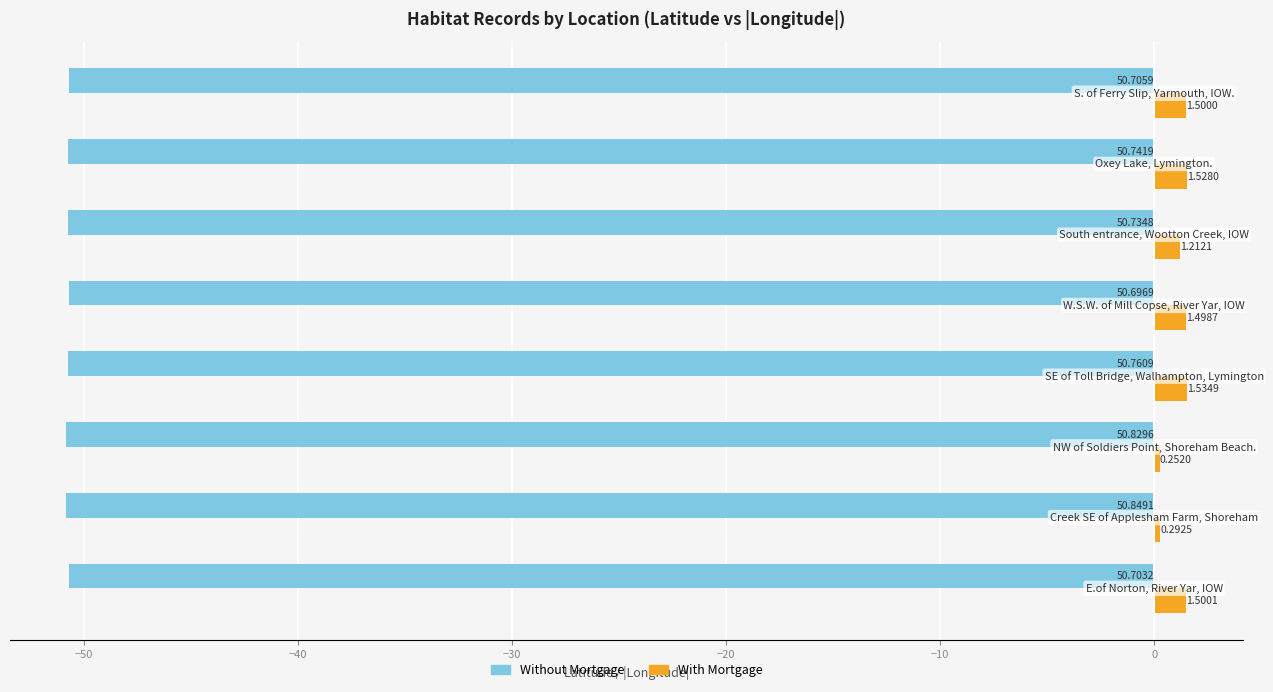

Rank the series by their maximum value, from lowest to highest.

Without Mortgage, With Mortgage